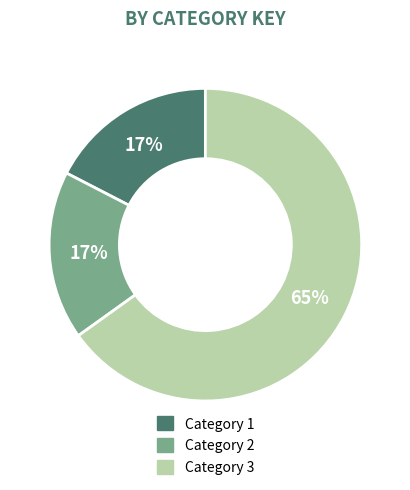

Approximately how many times larger is the value at Category 2 compared to Category 3?

0.3